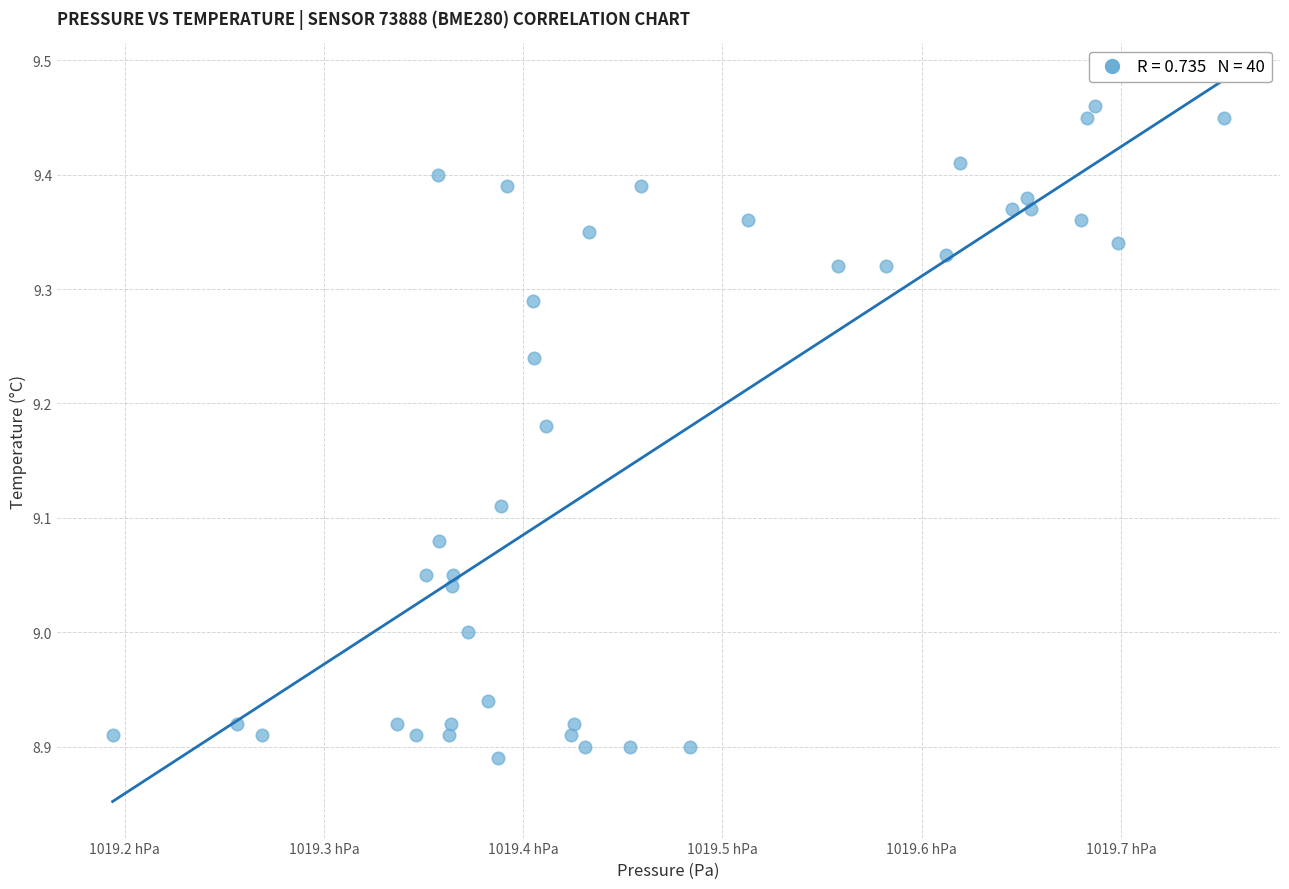

What is the range of X values (max minus min)?

55.8